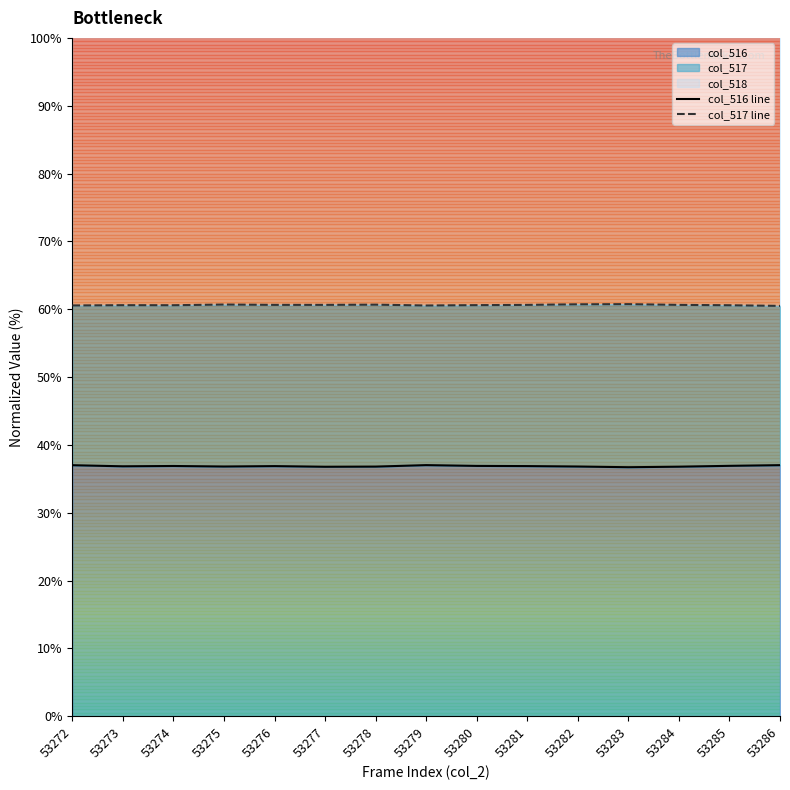

True or false: col_517 line and col_516 line intersect in this chart.

False